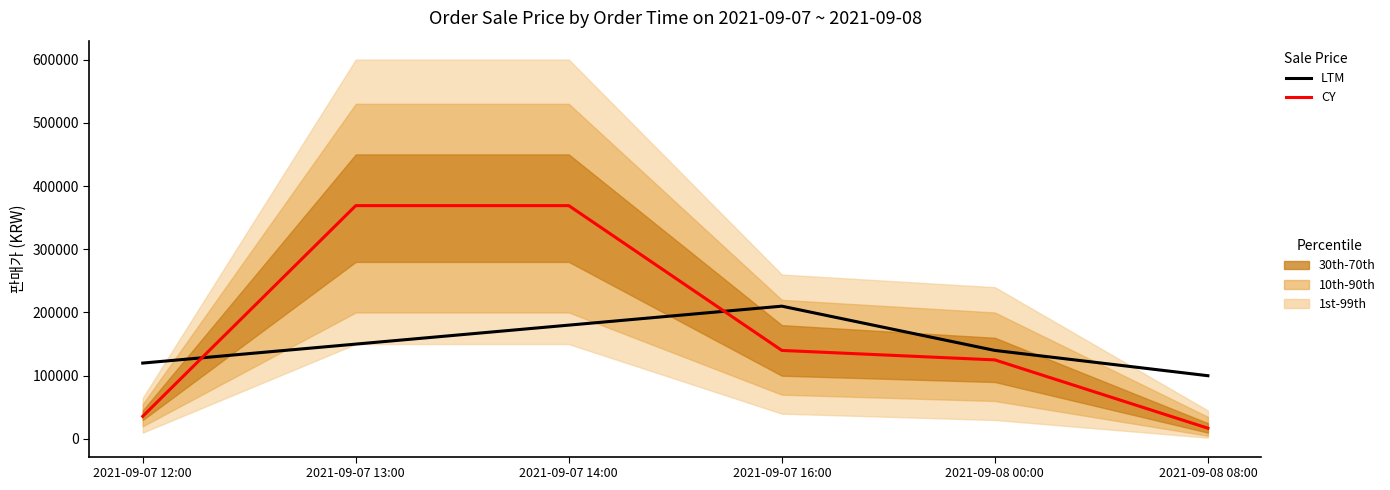

What position from the left is 2021-09-07 14:00?

3